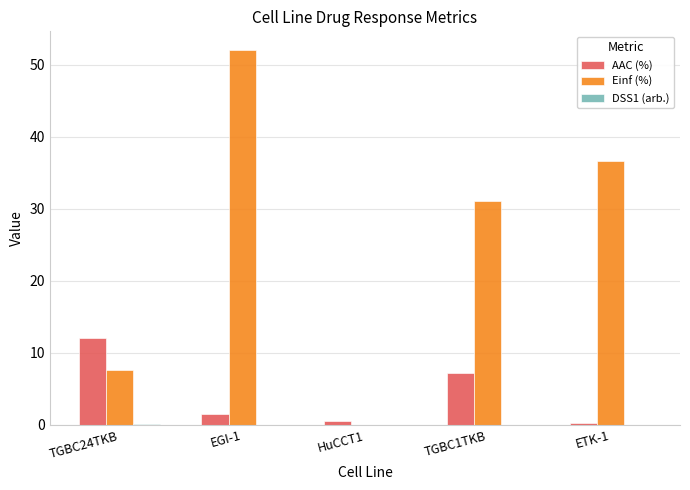

At which category is the sum across all series the highest?

EGI-1